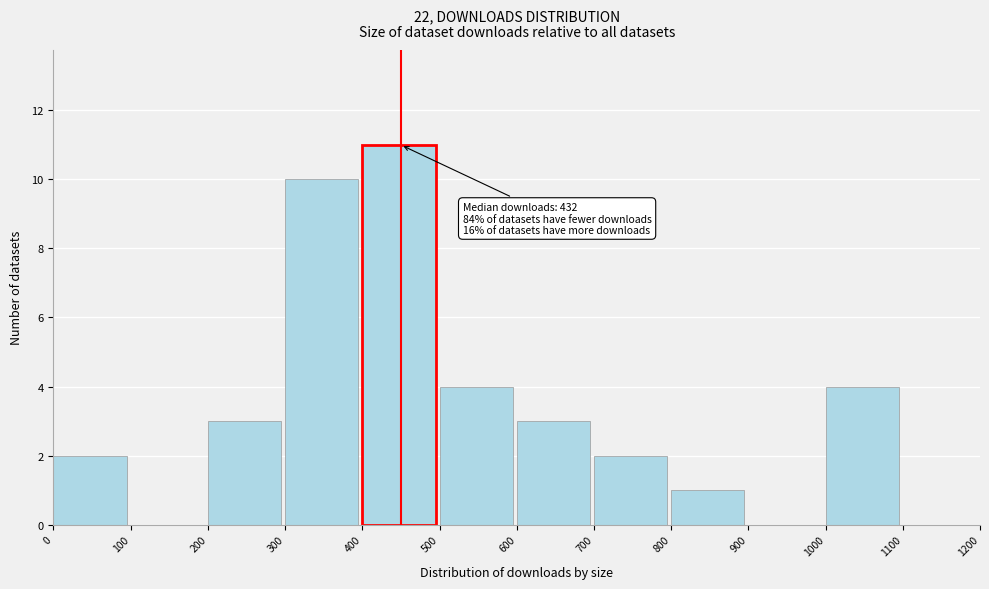

Which range on the x-axis has the tallest bar?

400 to 500